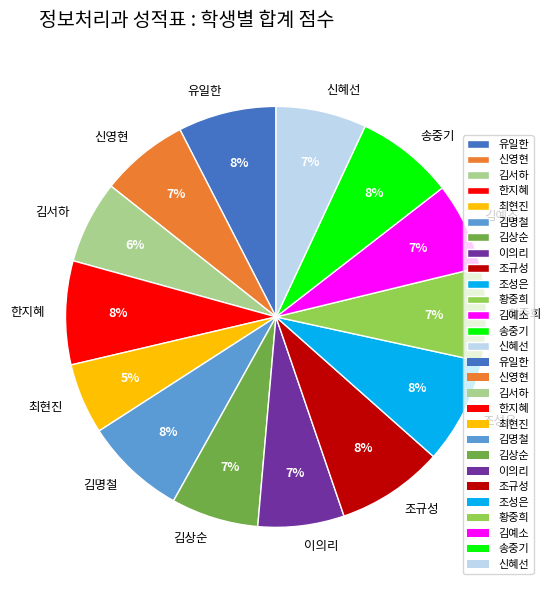

What is the smallest slice in the pie chart?

최현진